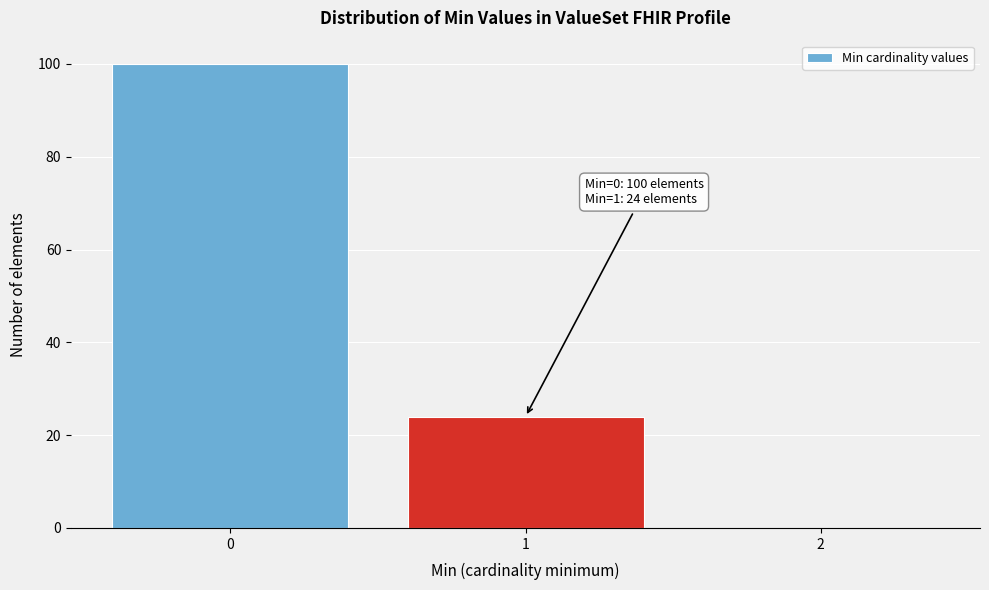

Over which range of the x-axis is the bar tallest?

-0.5 to 0.5